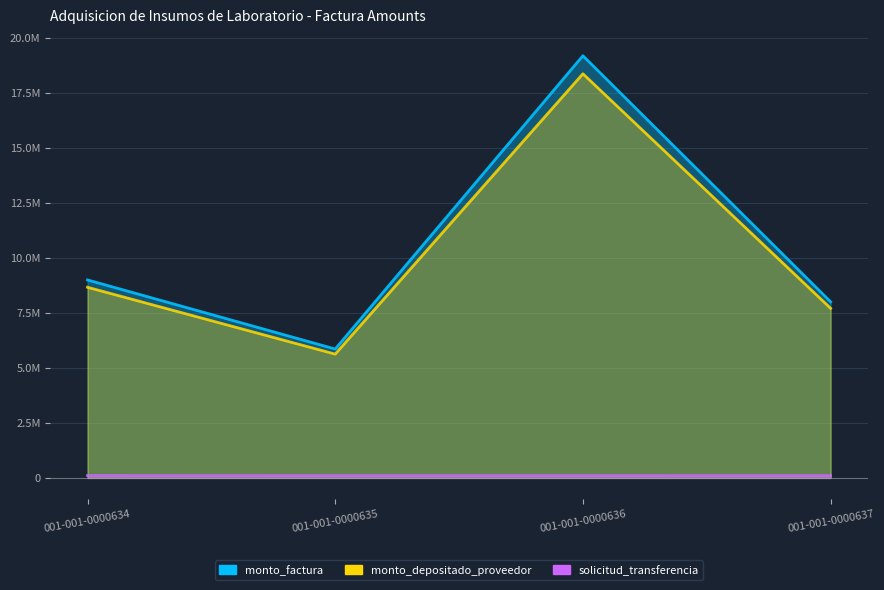

What is the sum of all monto_factura values?

42037200